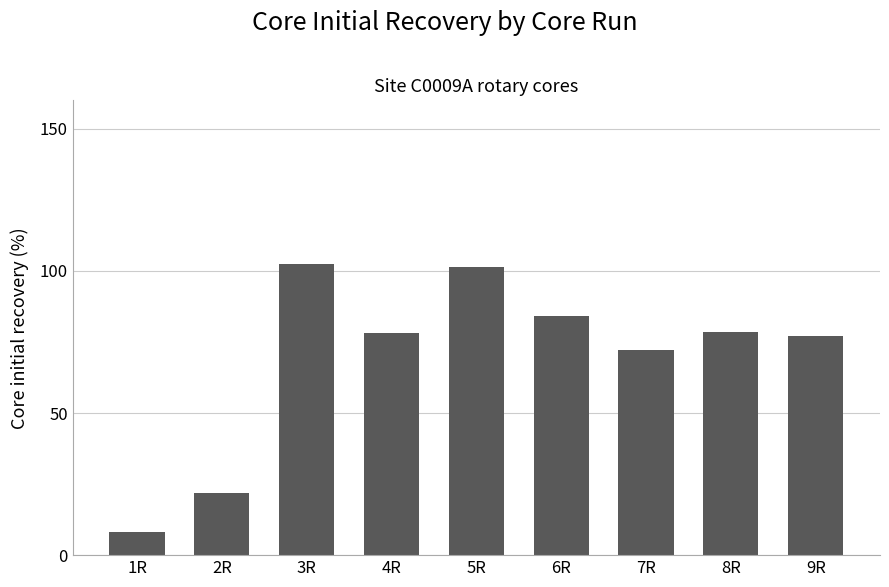

The value at 1R is 8.1. True or false?

True